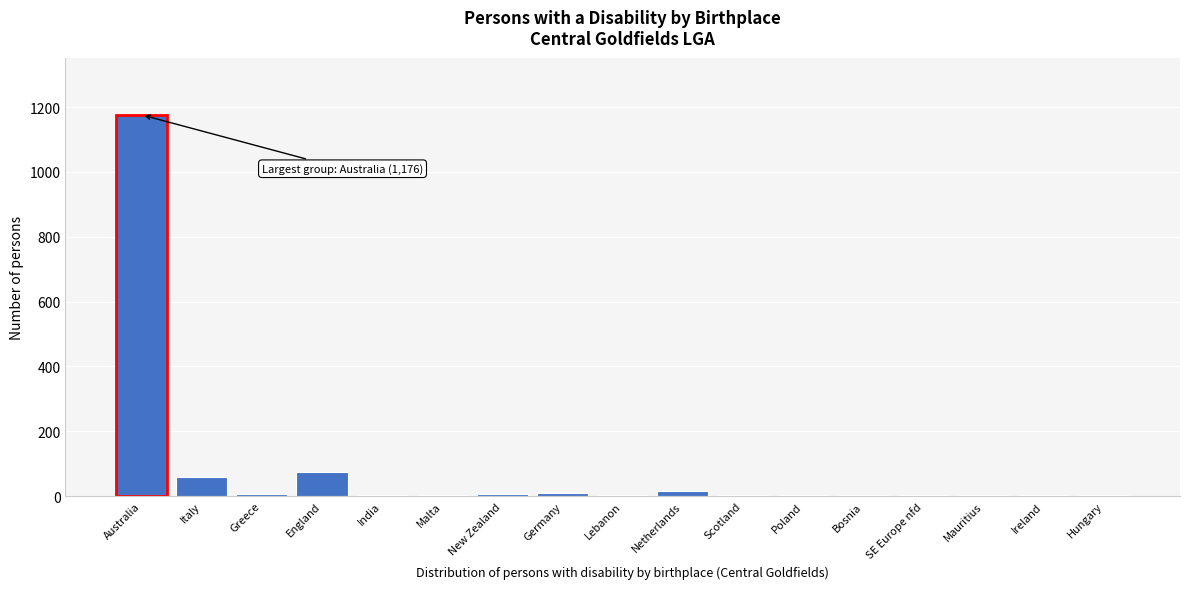

What is the maximum value shown in the chart?

1176